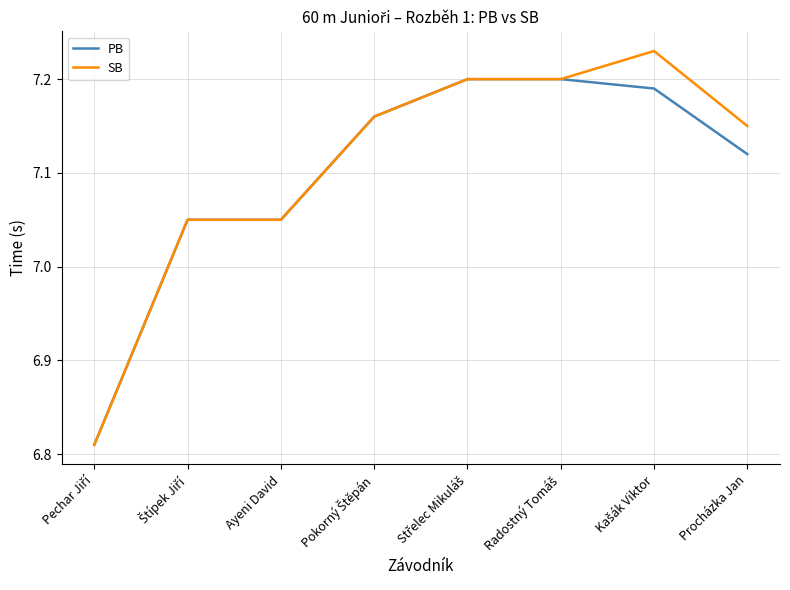

Which series has the largest range (max minus min)?

SB